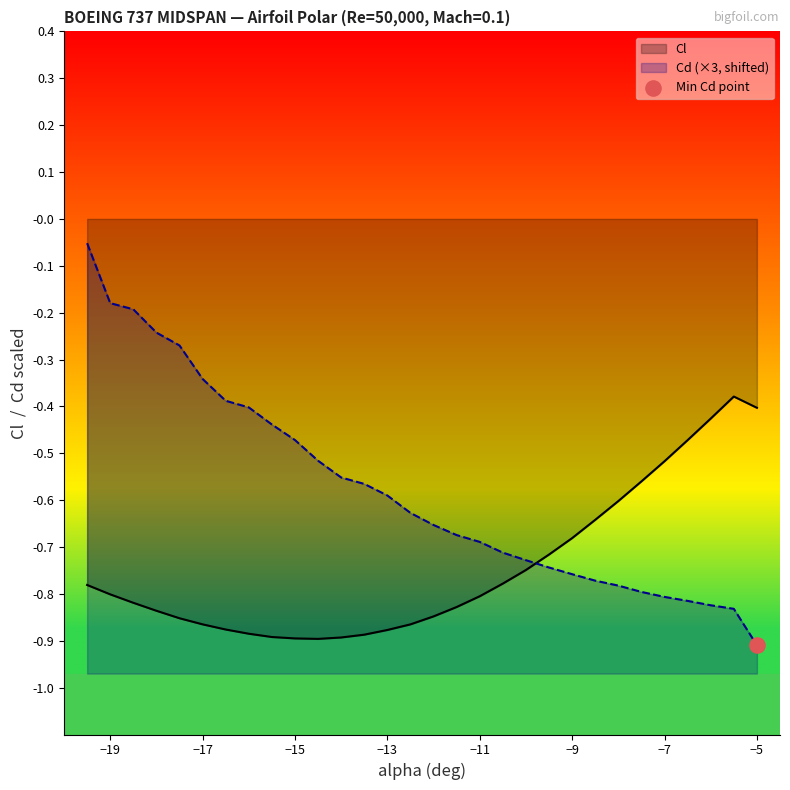

Which series reaches the minimum Y coordinate?

Cd